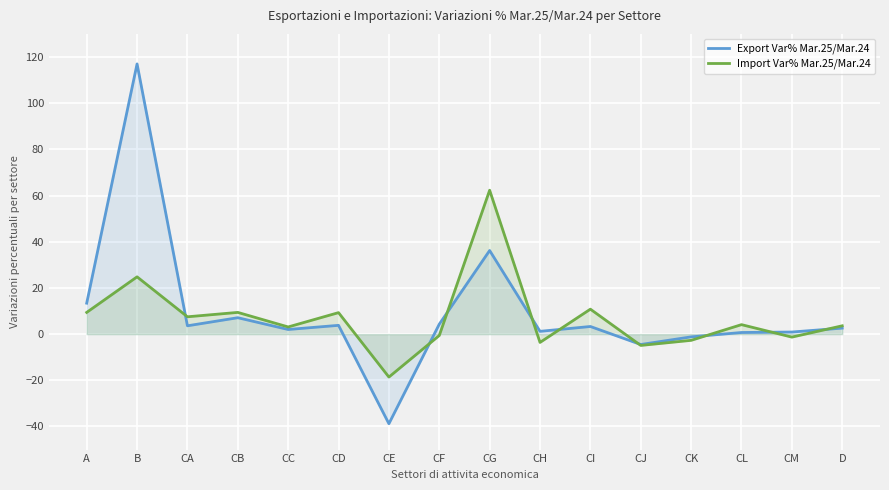

How many interior local valleys does the Export Var% Mar.25/Mar.24 series have?

5